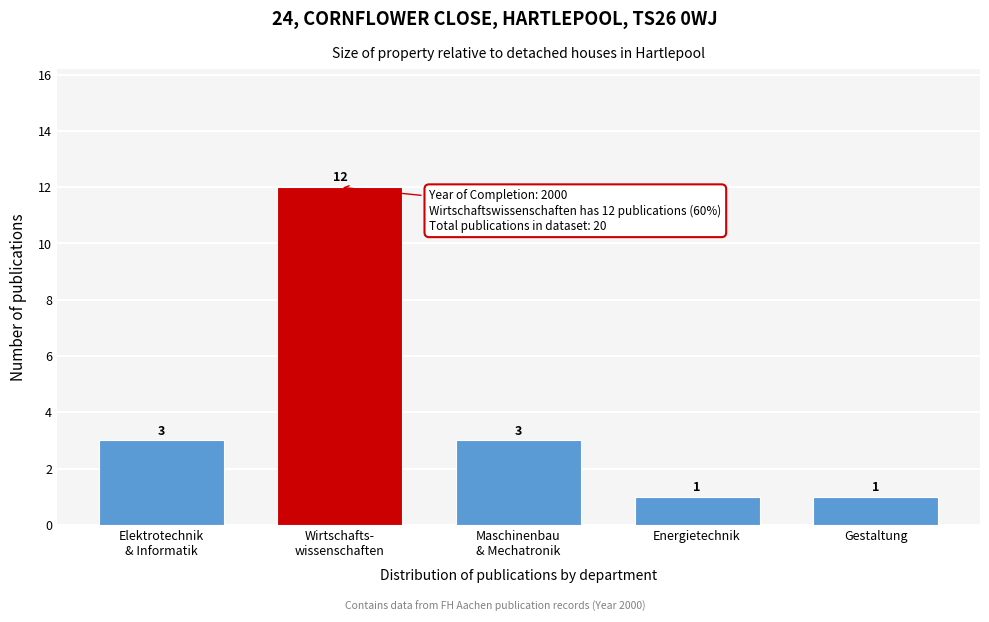

Reading left to right, what are all the values shown in this chart?

3	12	3	1	1